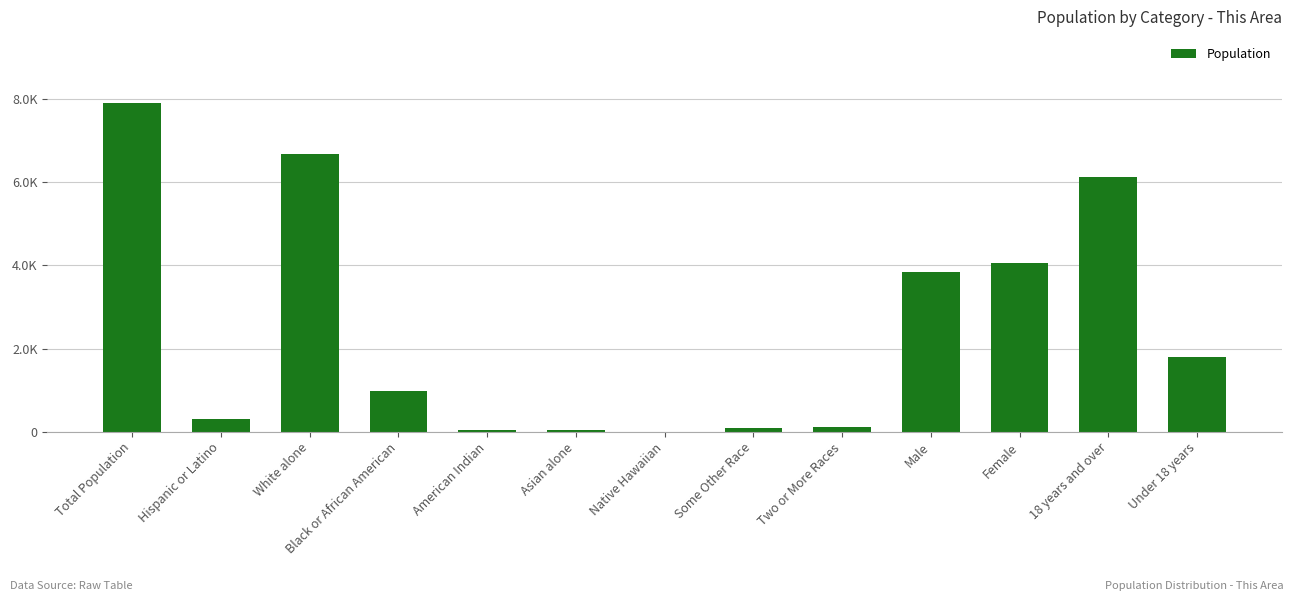

Are the bars horizontal?

No